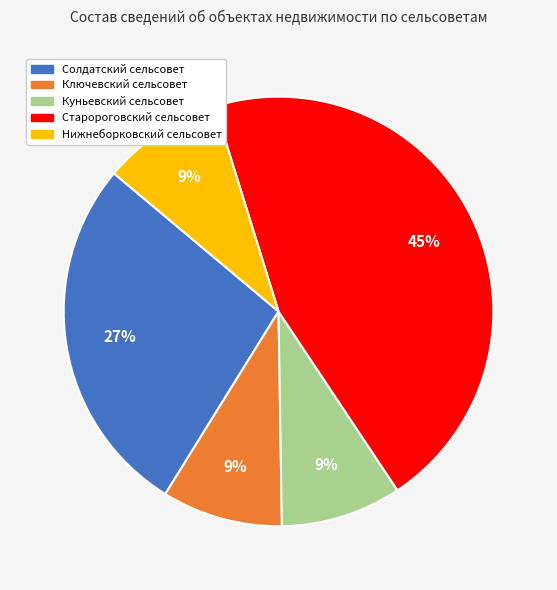

To the nearest percent, what is the combined percentage of Солдатский сельсовет and Нижнеборковский сельсовет?

36%